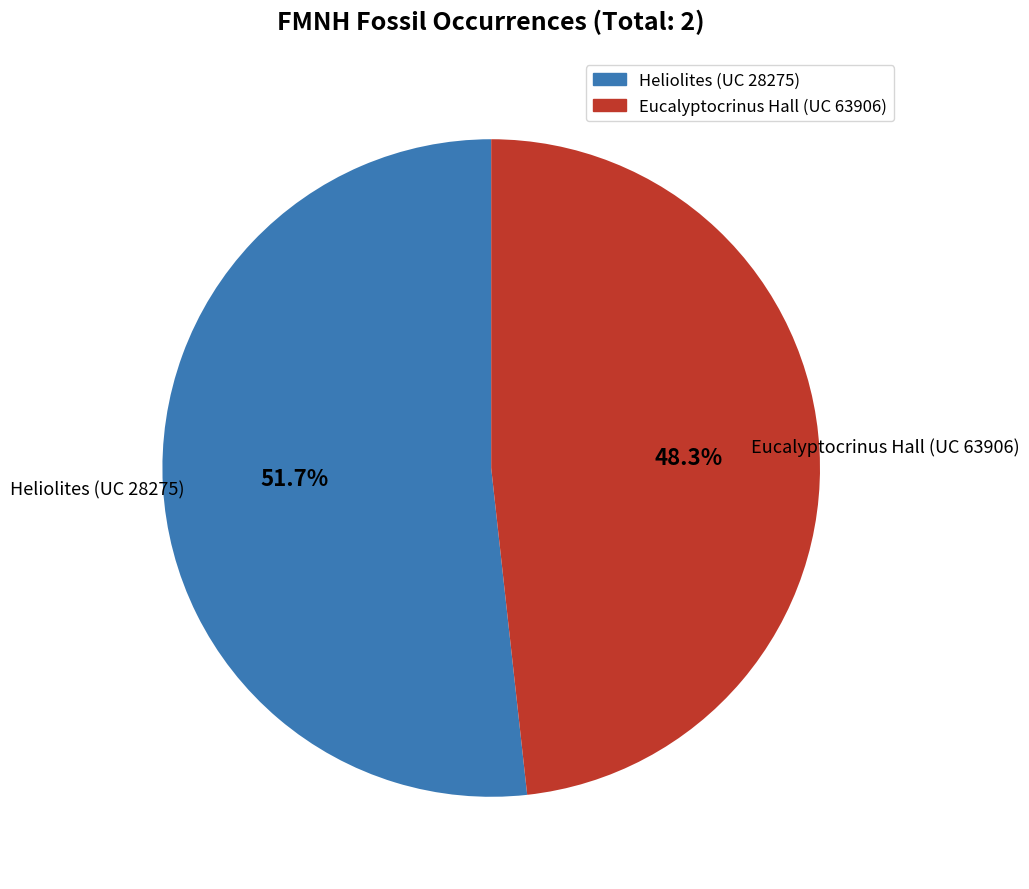

To the nearest percent, what percentage of the pie is Heliolites (UC 28275)?

52%